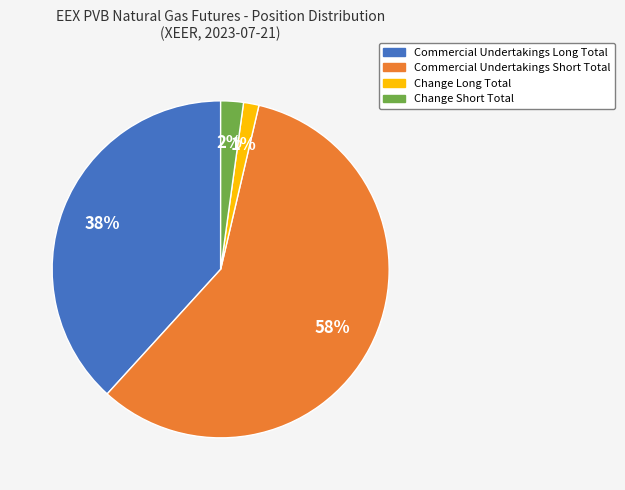

Rank the categories by value from lowest to highest.

Change Long Total, Change Short Total, Commercial Undertakings Long Total, Commercial Undertakings Short Total